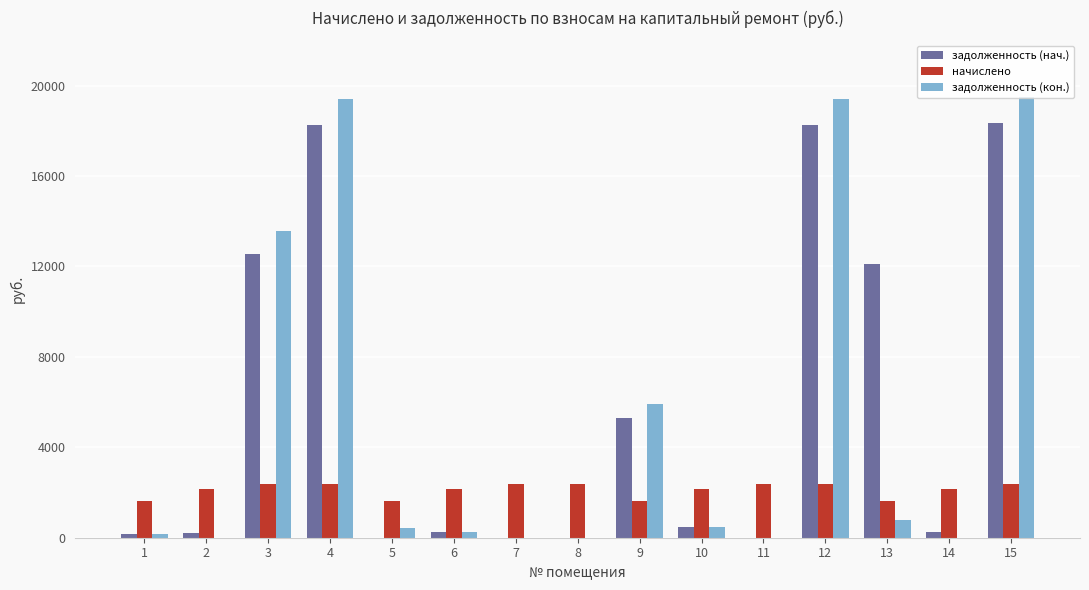

Which series has the widest spread of values?

задолженность (кон.)